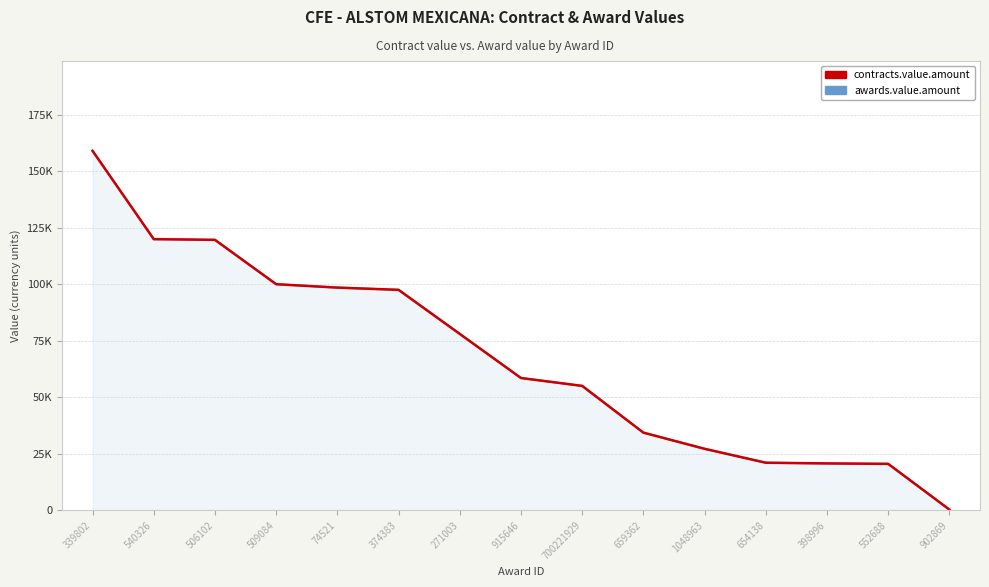

True or false: contracts.value.amount has more than 2 points higher than both neighbors.

False